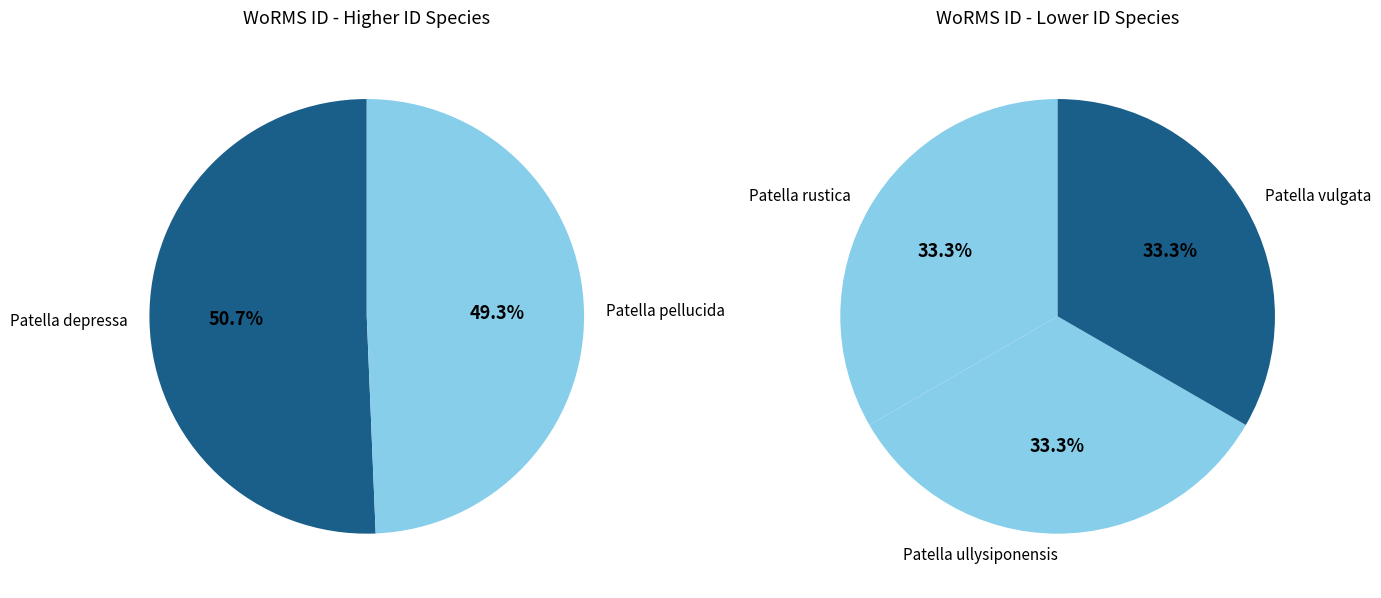

Is Patella vulgata the majority of the pie?

No